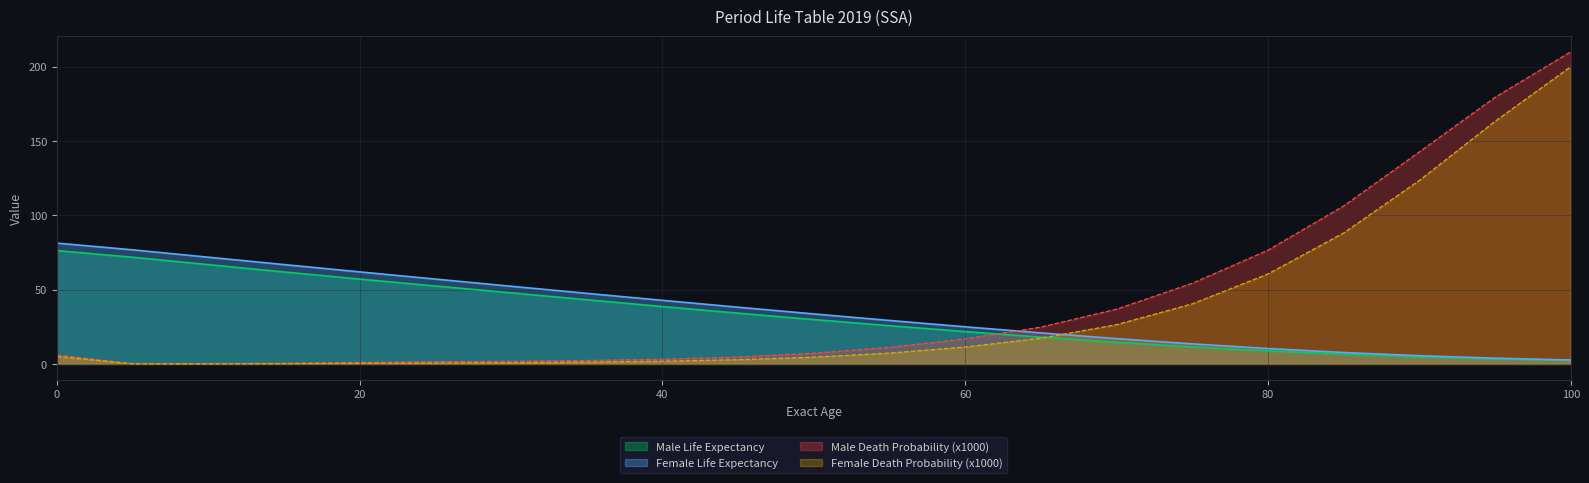

Which category has the highest value across all series?

100